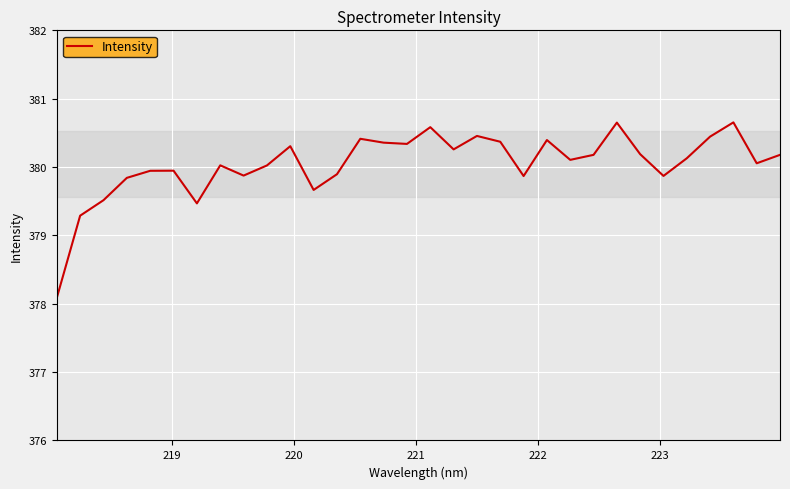

True or false: there are more than 1 points higher than both neighbors.

True